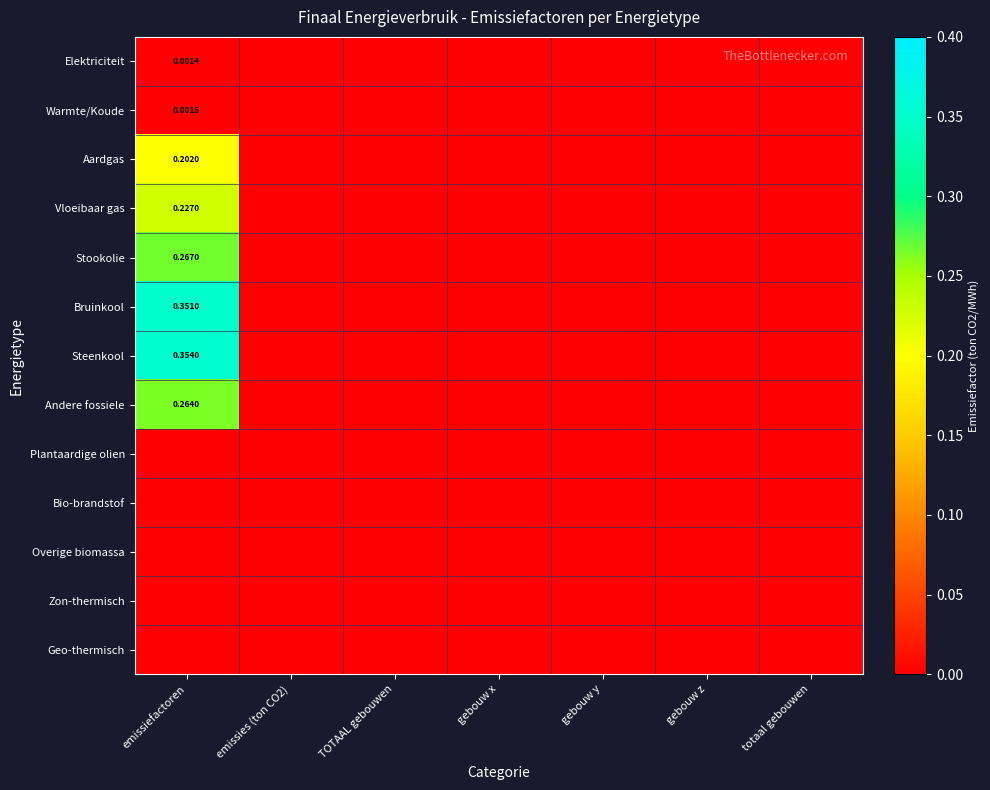

The Bruinkool series shows -0.2 at TOTAAL gebouwen. True or false?

False